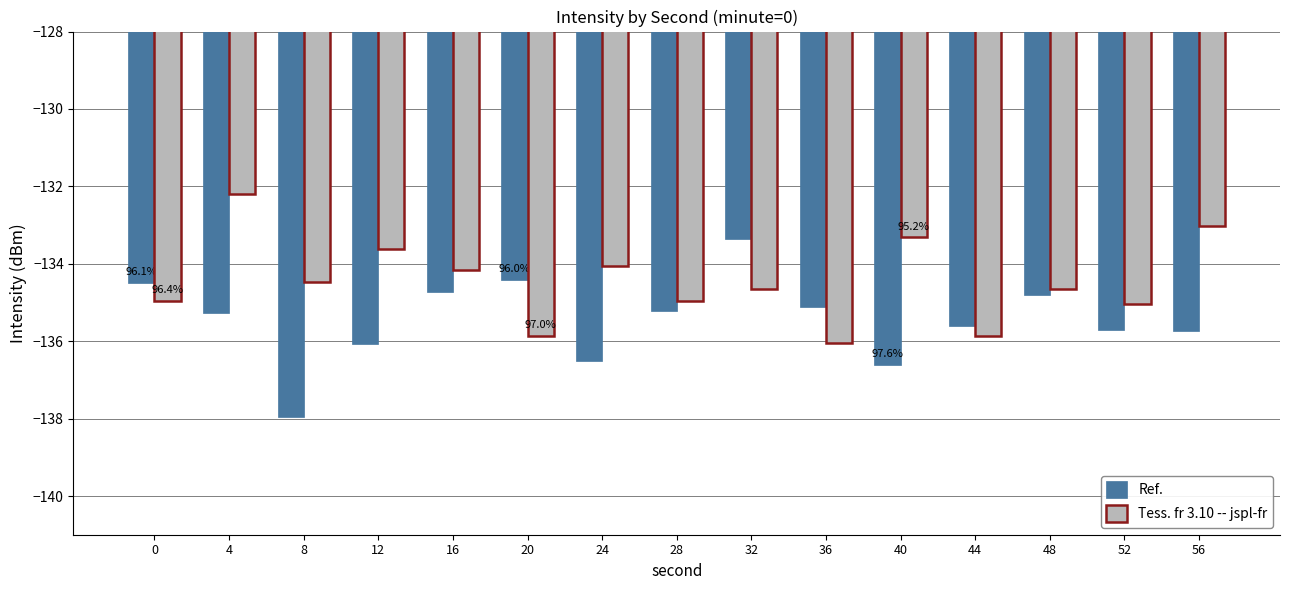

What are all the series names shown in the legend?

Ref., Tess. fr 3.10 -- jspl-fr